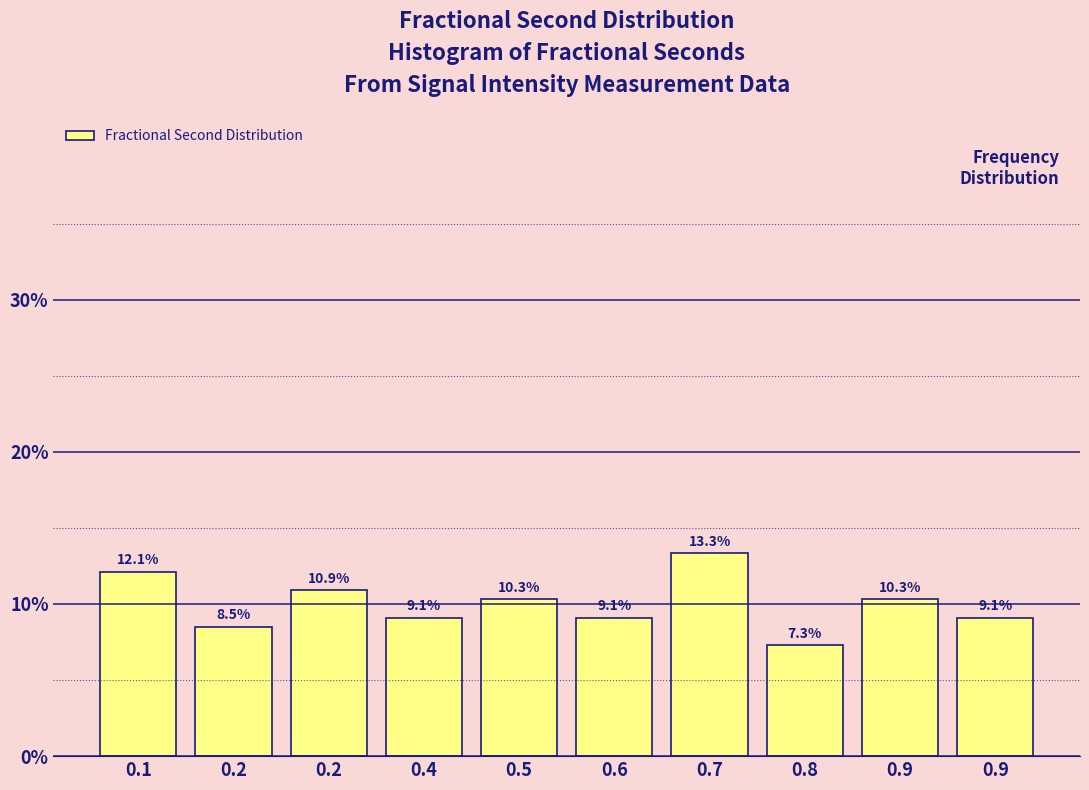

How many data points are above 10?

5